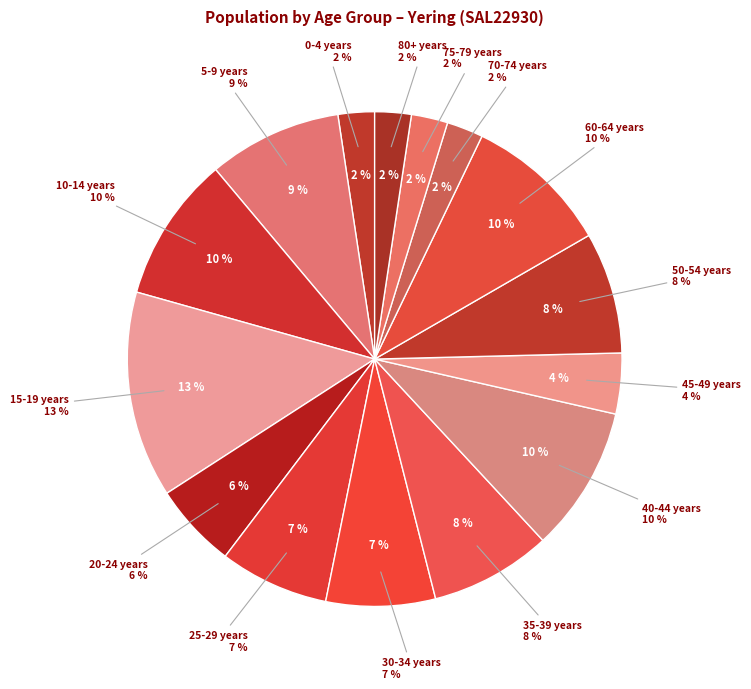

What is the smallest slice in the pie chart?

0-4 years